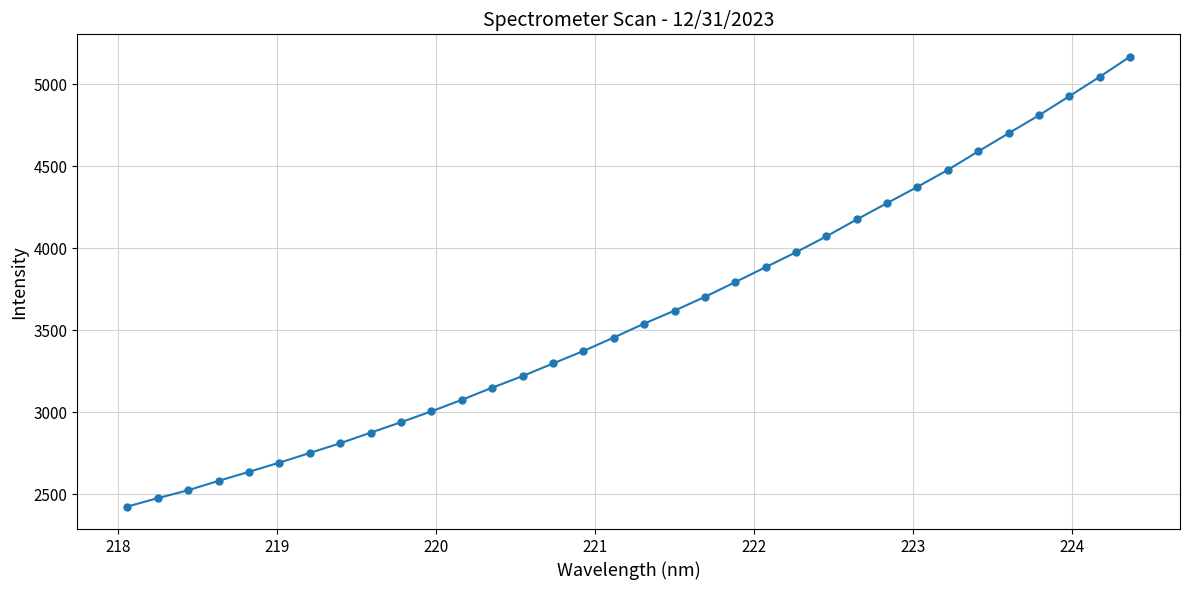

What is the minimum value shown in the chart?

2426.3